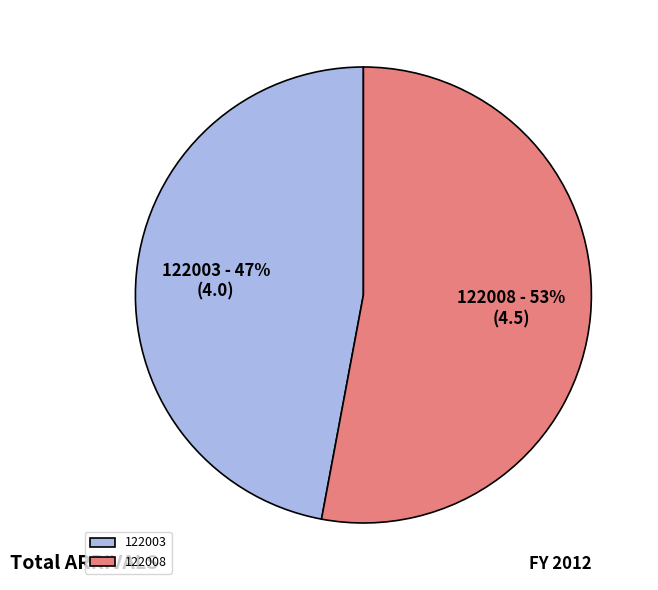

Combined, do 122008 and 122003 account for over 50%?

Yes